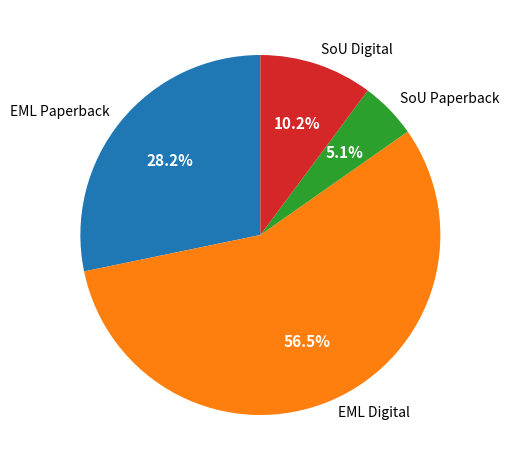

Is there any slice that represents more than half of the pie?

Yes